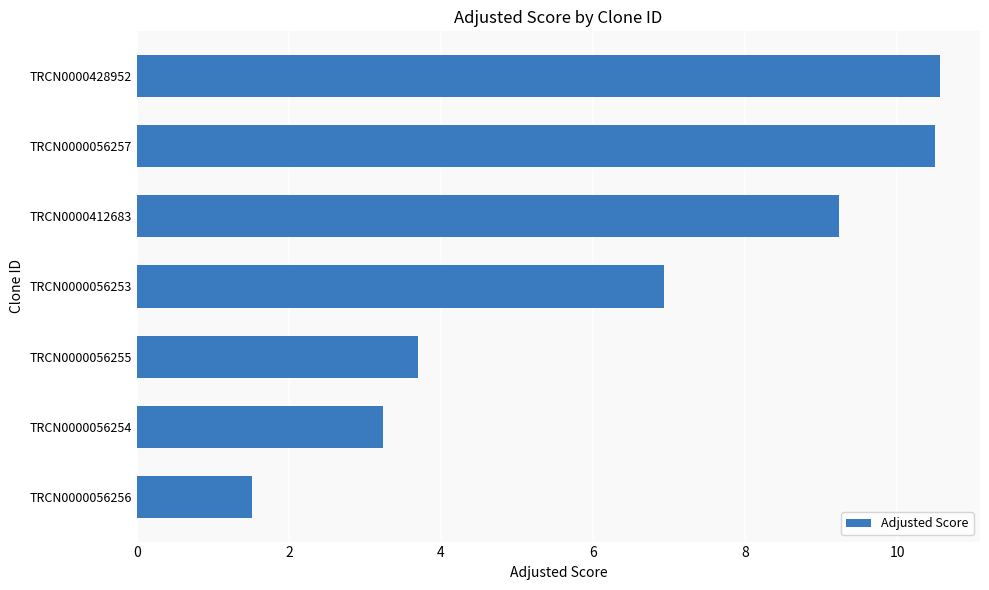

What is the average value?

6.5